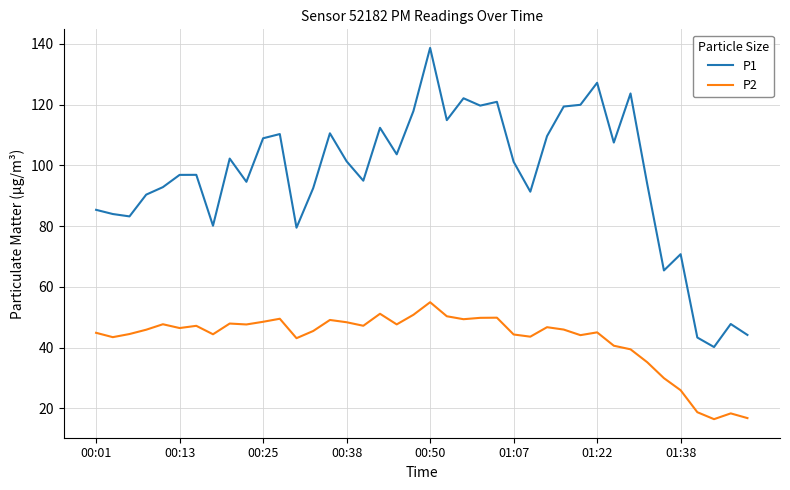

What is the minimum value for P1?

40.2